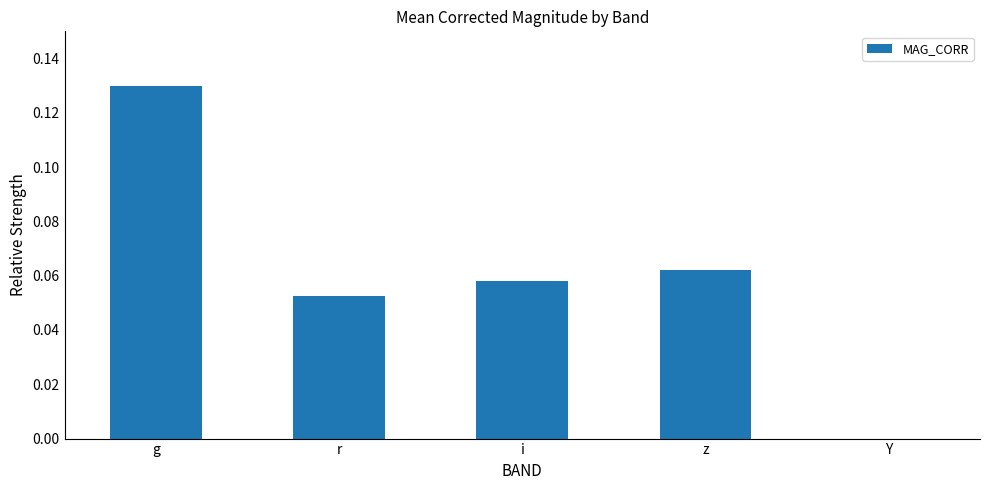

What is the sum of all values?

0.3